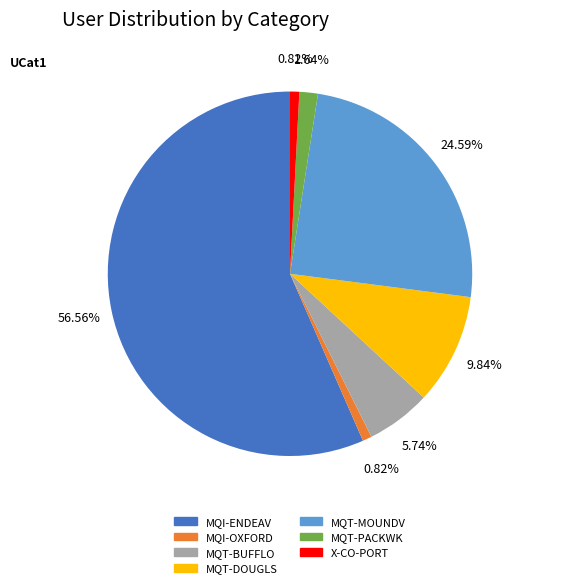

How many slices are in this pie chart?

7